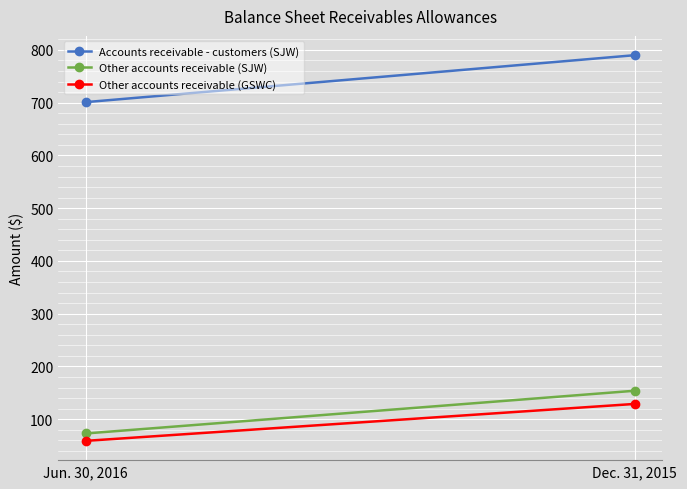

Reading right to left, transcribe all the data shown in this chart.

Accounts receivable - customers (SJW): Dec. 31, 2015=790	Jun. 30, 2016=701
Other accounts receivable (SJW): Dec. 31, 2015=154	Jun. 30, 2016=73
Other accounts receivable (GSWC): Dec. 31, 2015=129	Jun. 30, 2016=59